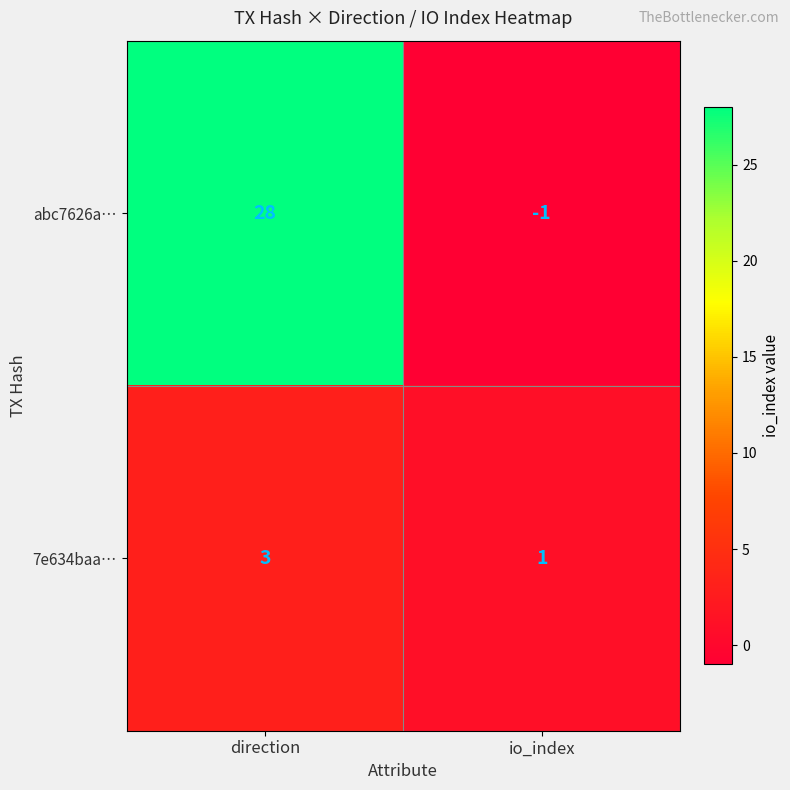

At how many categories does at least one series exceed 24?

1